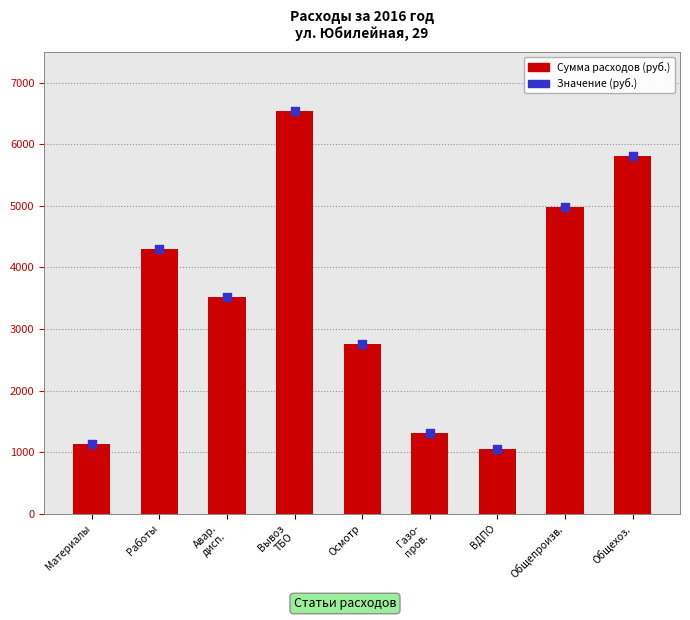

Which series reaches the maximum Y coordinate?

Сумма расходов (руб.)